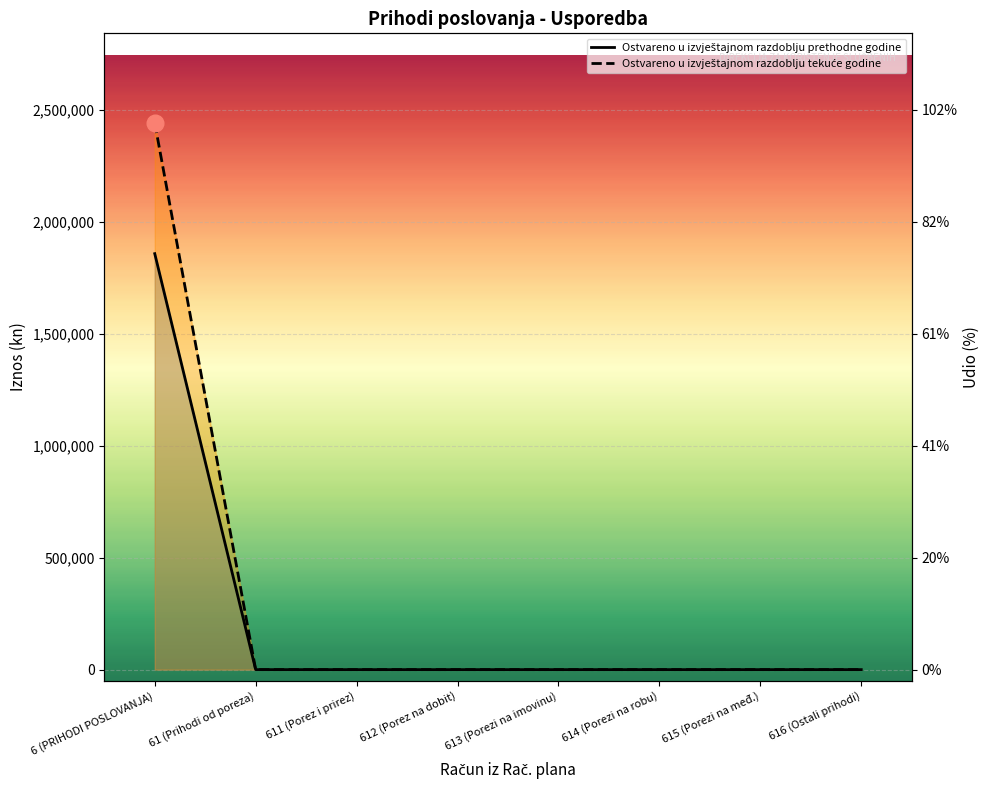

What is the difference between the maximum and minimum values in the Ostvareno u izvještajnom razdoblju tekuće godine series?

2441751.0